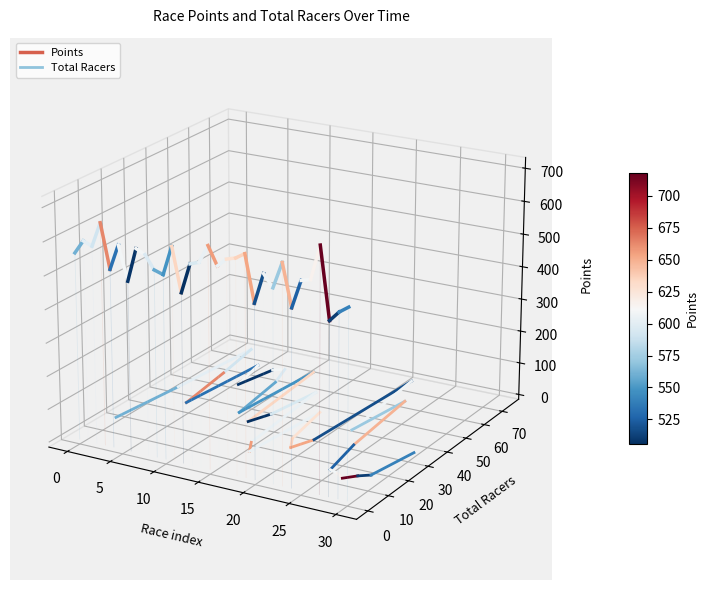

What are all the series names shown in the legend?

Points, Total Racers